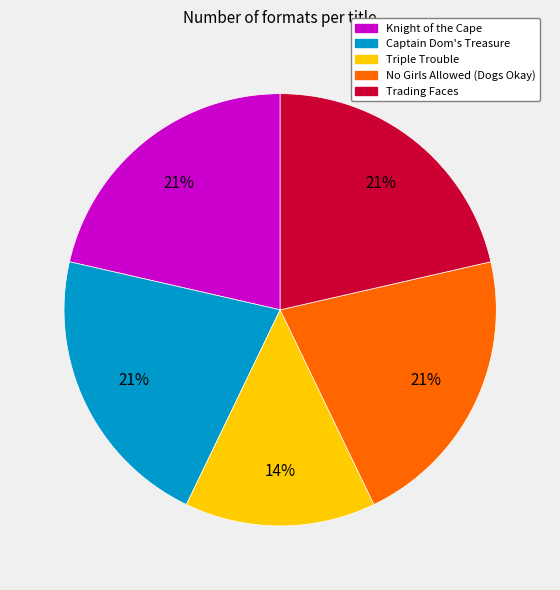

To the nearest percent, what percentage of the pie is Knight of the Cape?

21%